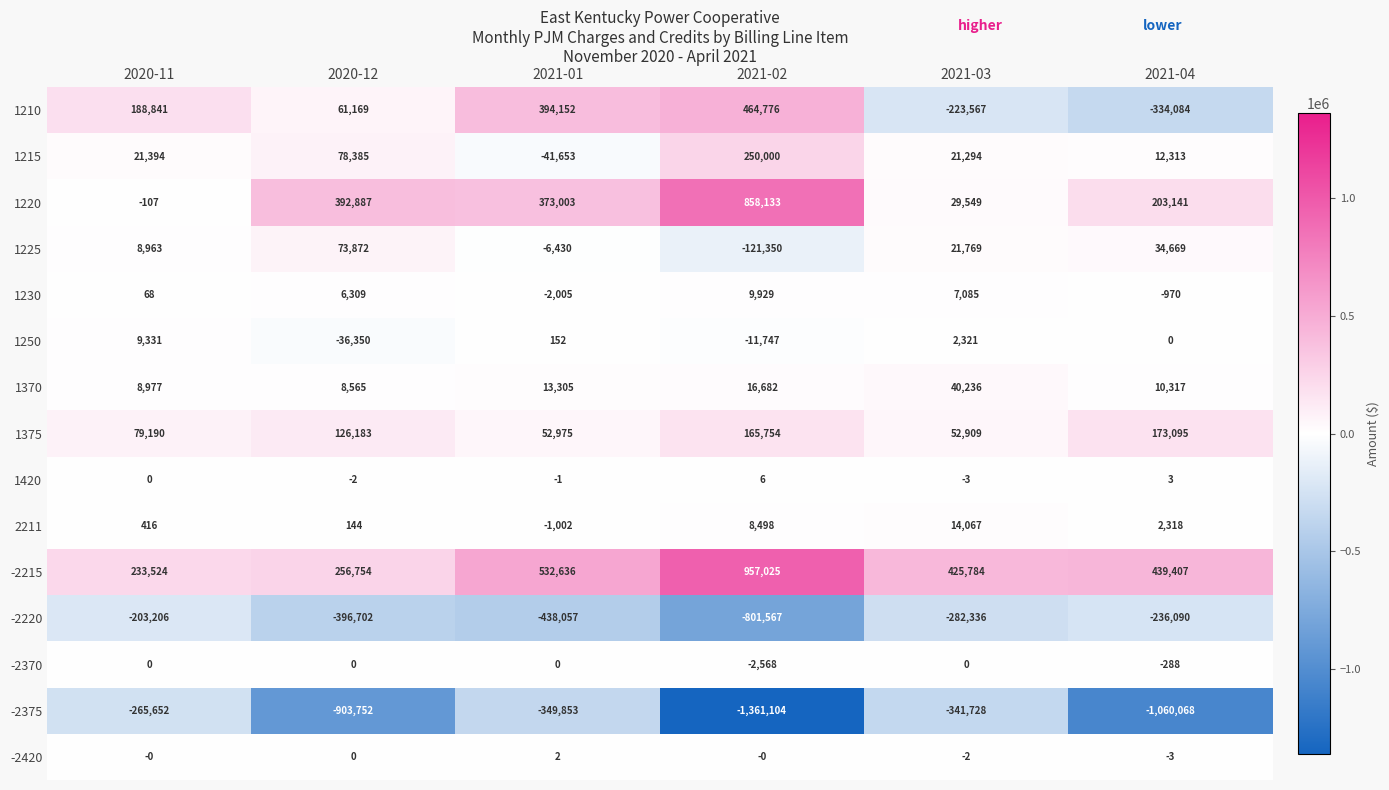

Rank the series at 2021-03 from highest to lowest value.

-2215, 1375, 1370, 1220, 1225, 1215, 2211, 1230, 1250, -2370, -2420, 1420, 1210, -2220, -2375